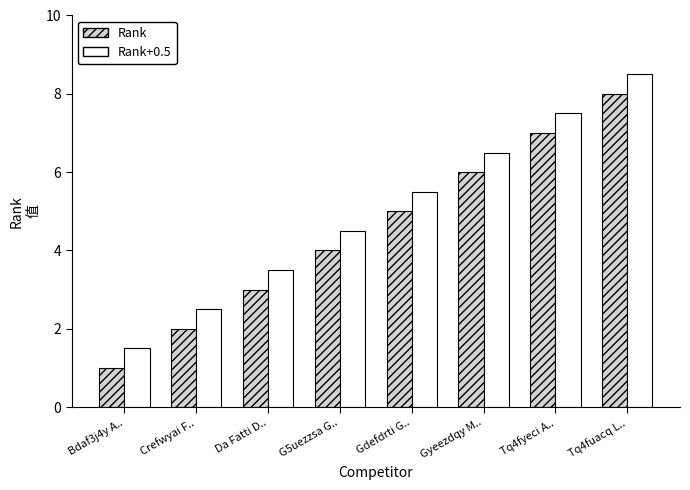

How many bars are there in each group?

2